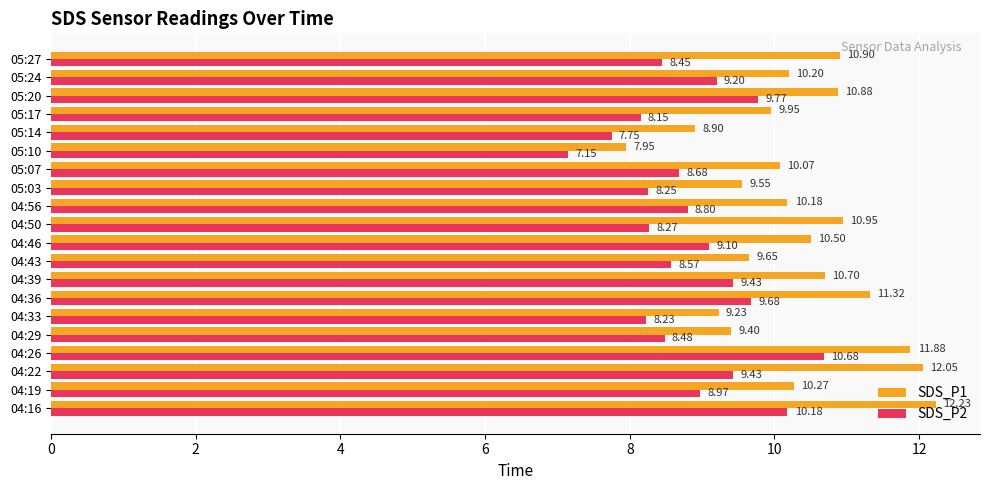

Where is SDS_P2 nearest to the value 8?

05:17